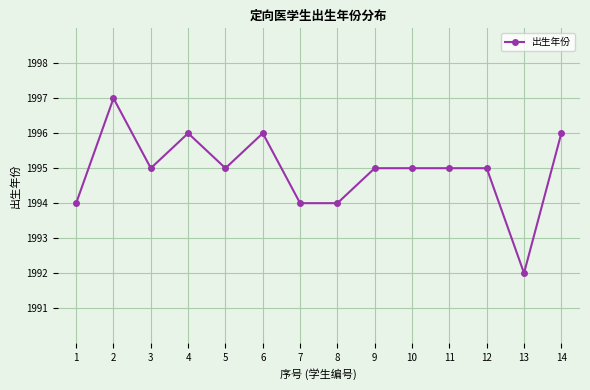

Reading right to left, what are all the values shown in this chart?

14=1996	13=1992	12=1995	11=1995	10=1995	9=1995	8=1994	7=1994	6=1996	5=1995	4=1996	3=1995	2=1997	1=1994